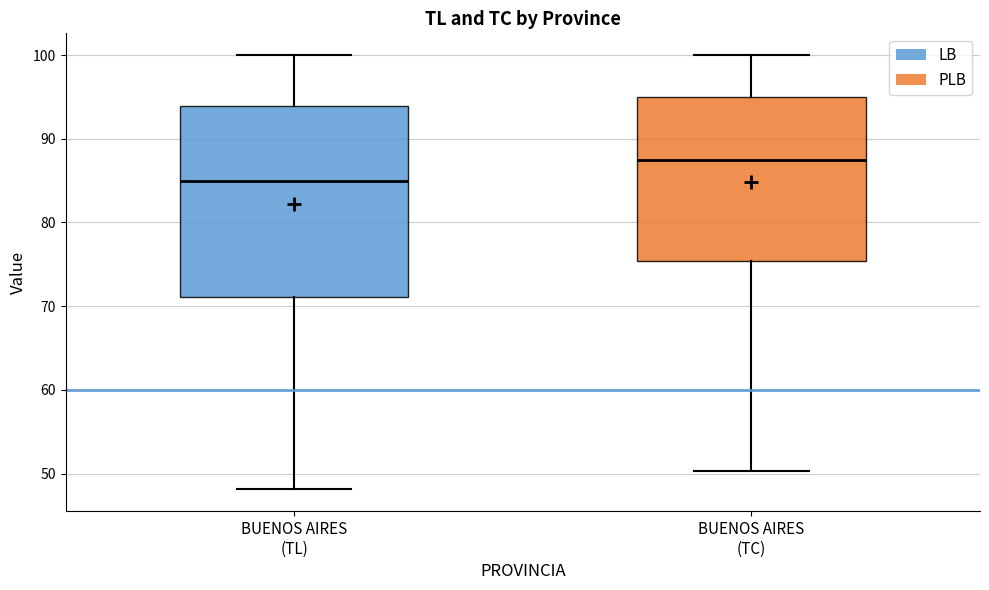

Which box has the lowest median line?

BUENOS AIRES (TL)